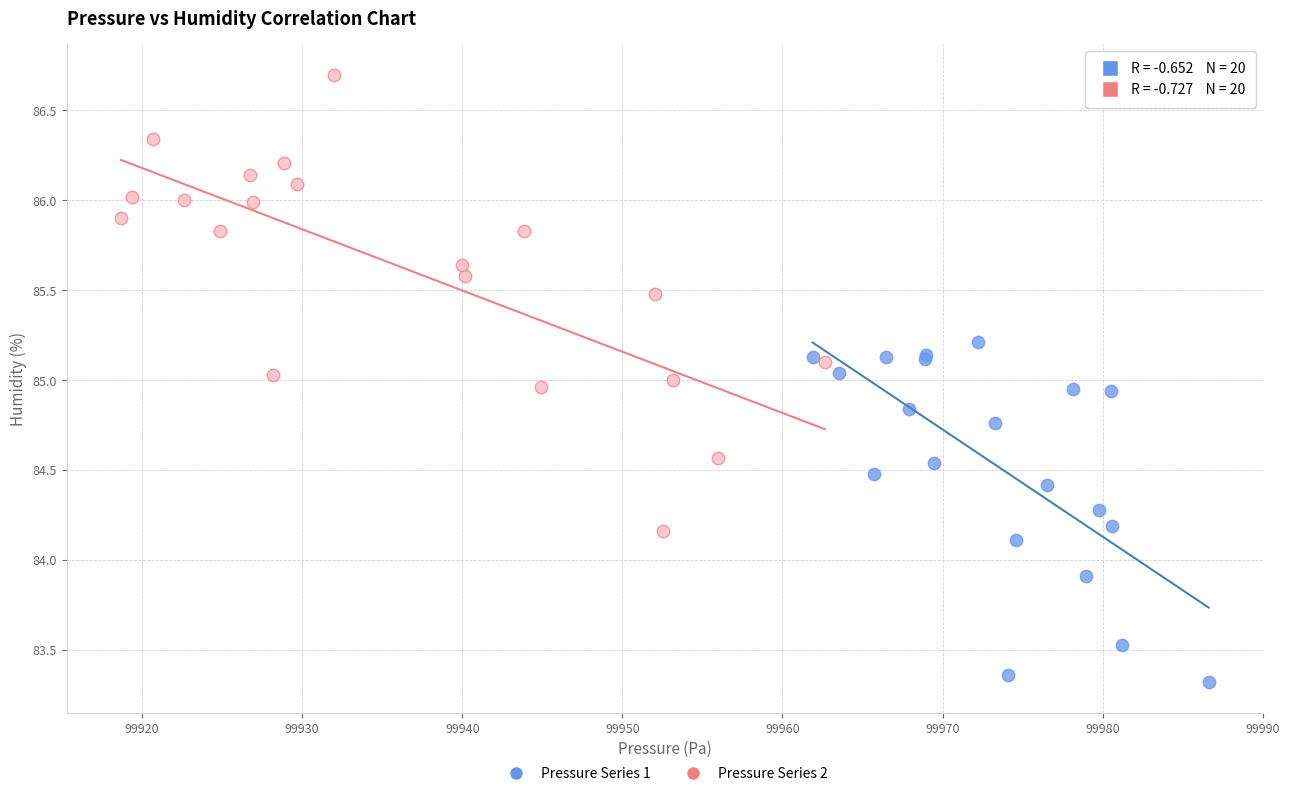

Which series has the widest spread of Y values?

Pressure Series 2